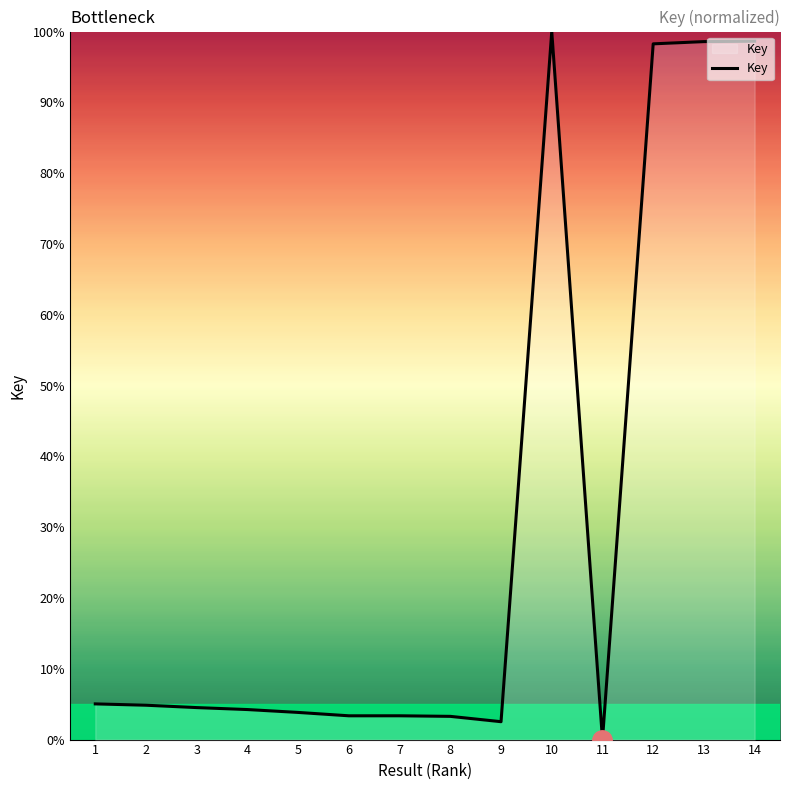

What is the sum of the values at 8 and 13?

101.9